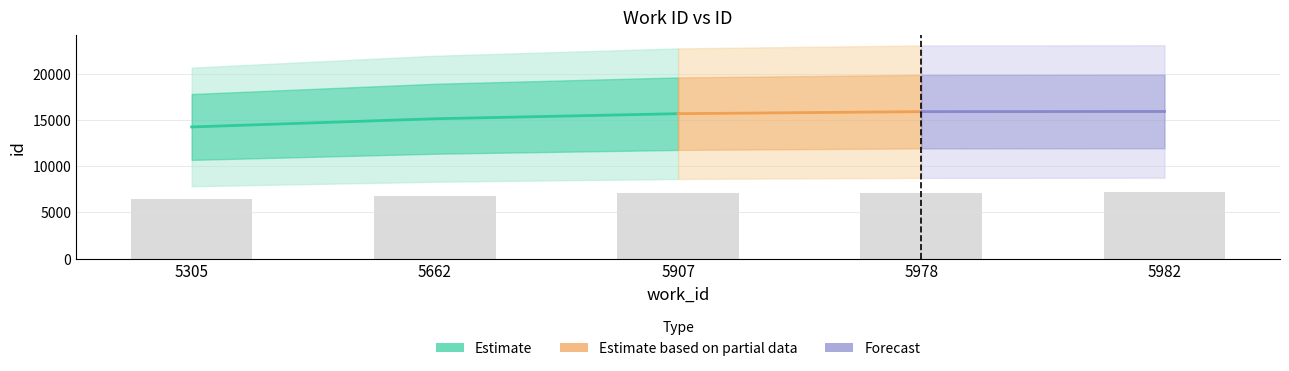

Are the bars grouped side by side (vs. stacked)?

No